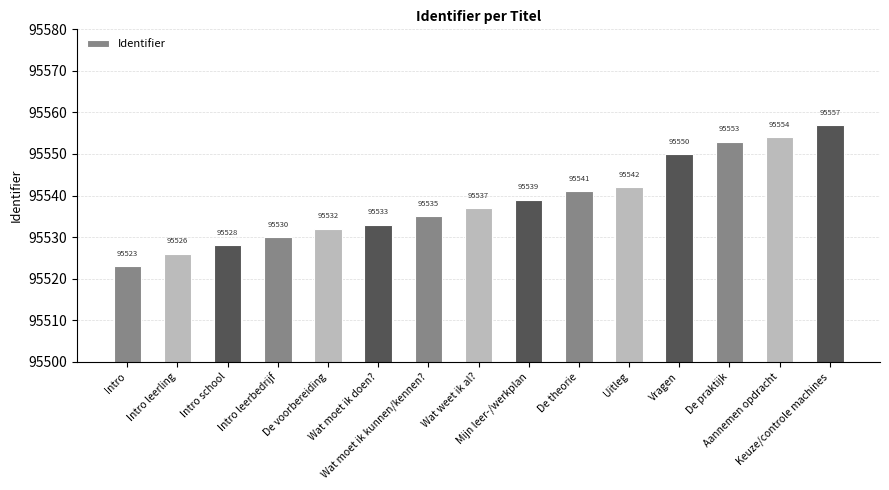

Read the value at Intro, to the nearest 5.

95525